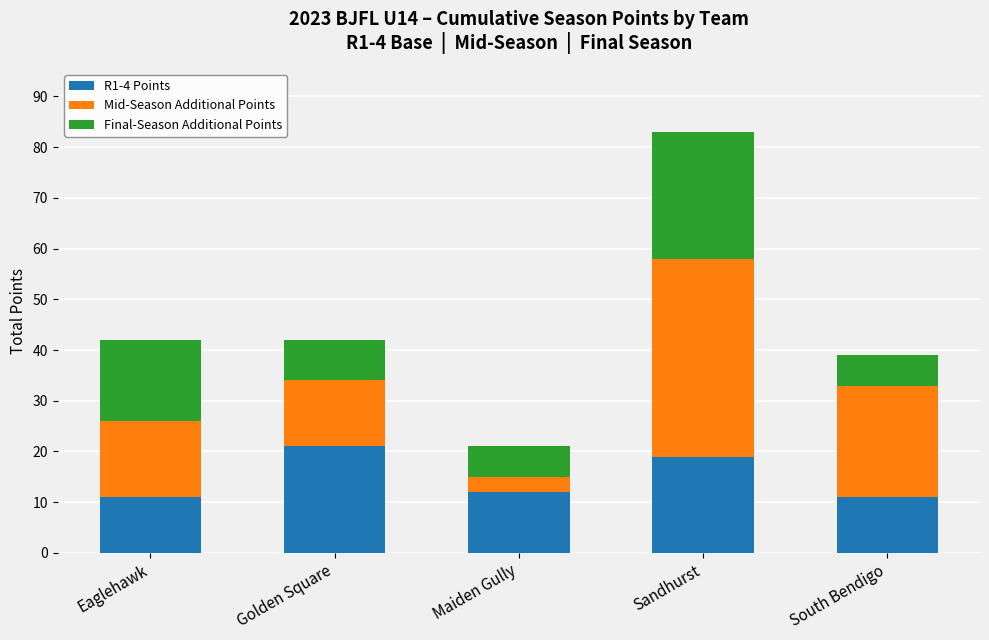

What is the maximum value for R1-4 Points?

21